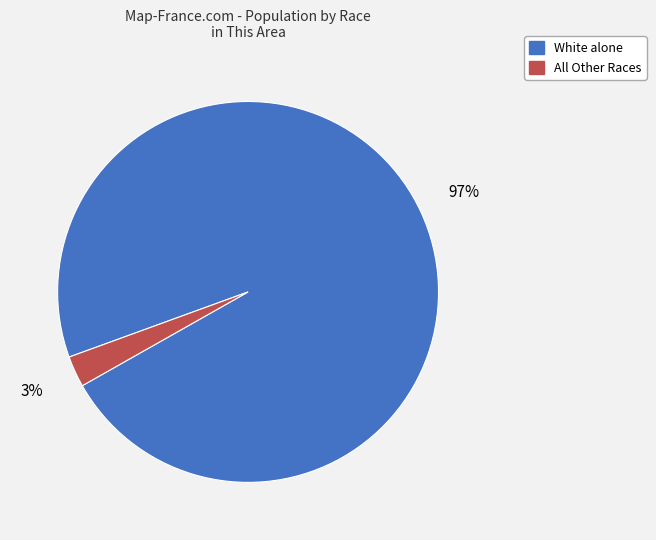

Is there a majority slice in this chart?

Yes